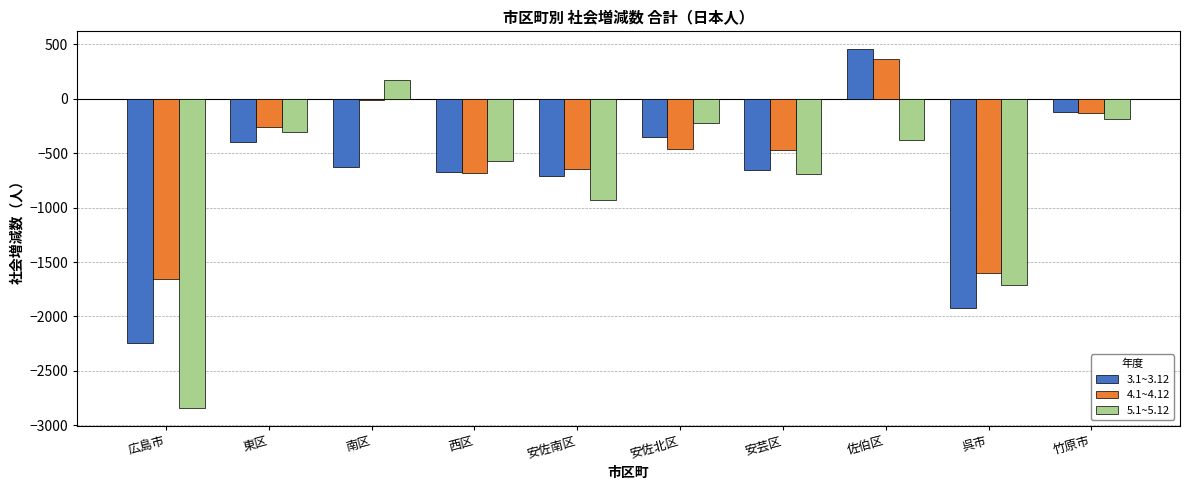

True or false: 3.1~3.12 has a value of -354 at 安佐北区.

True